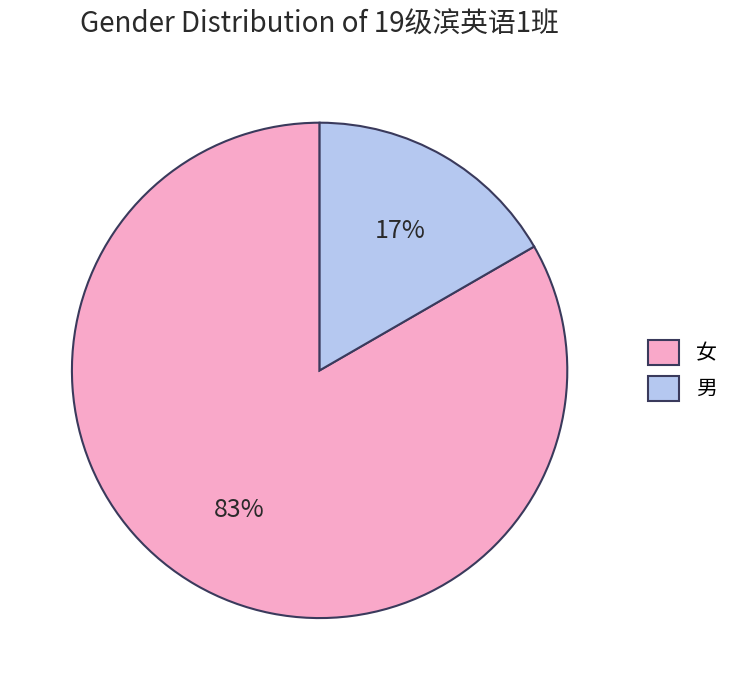

What is the smallest slice in the pie chart?

男